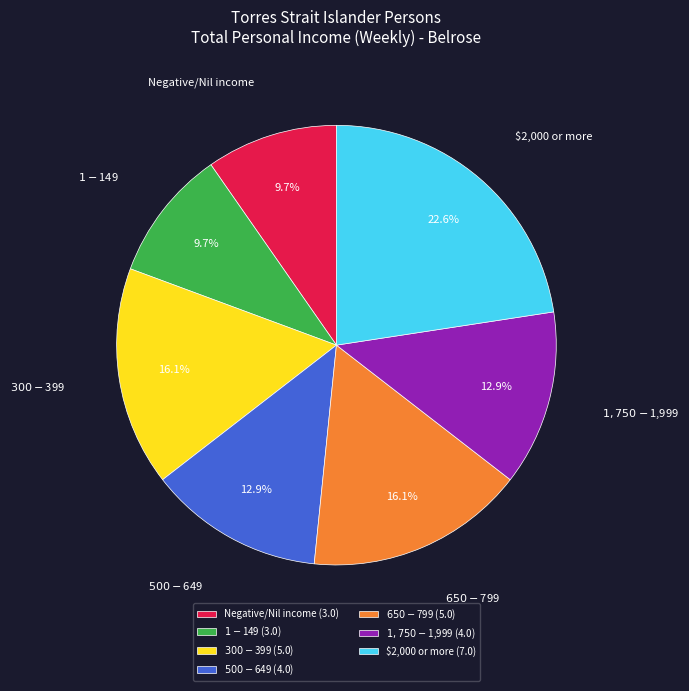

What is the total percentage of $500-$649 and $650-$799?

29.0%